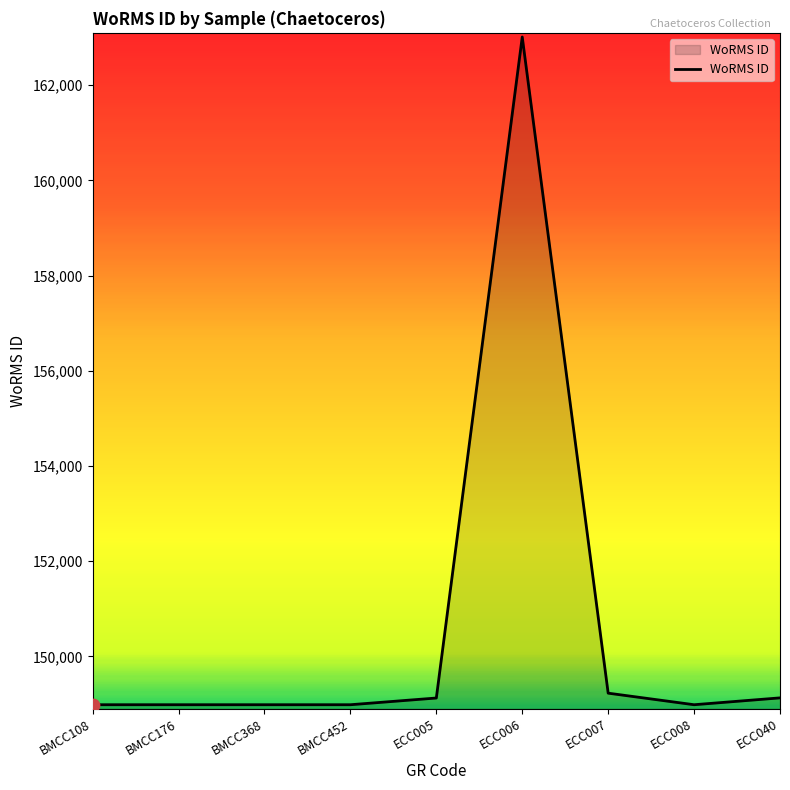

What is the ratio of the value at ECC007 to the value at ECC008?

1.0